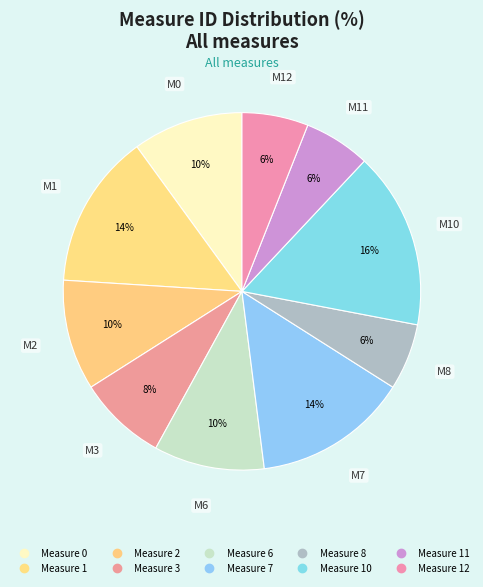

Is there any slice that represents more than half of the pie?

No